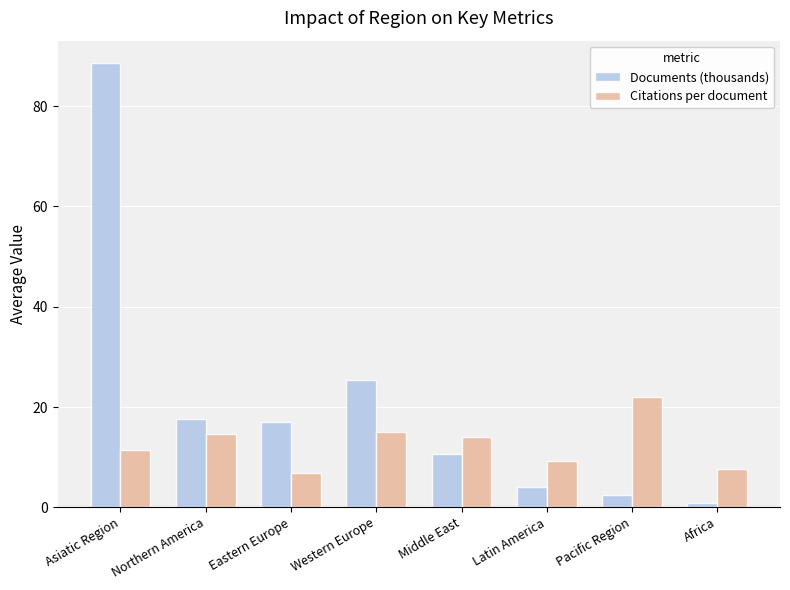

How many bars are there in total?

16